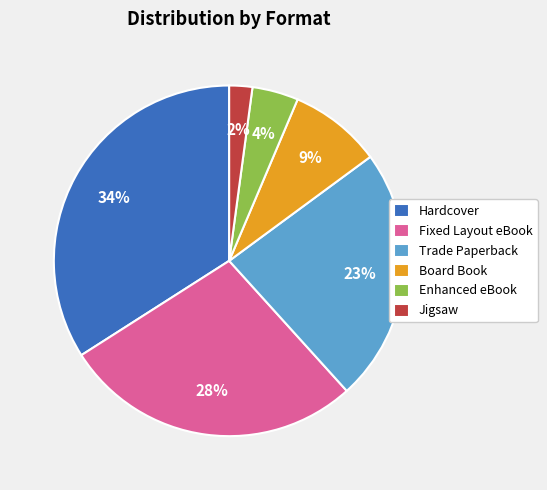

To the nearest percent, what is the average slice percentage?

17%